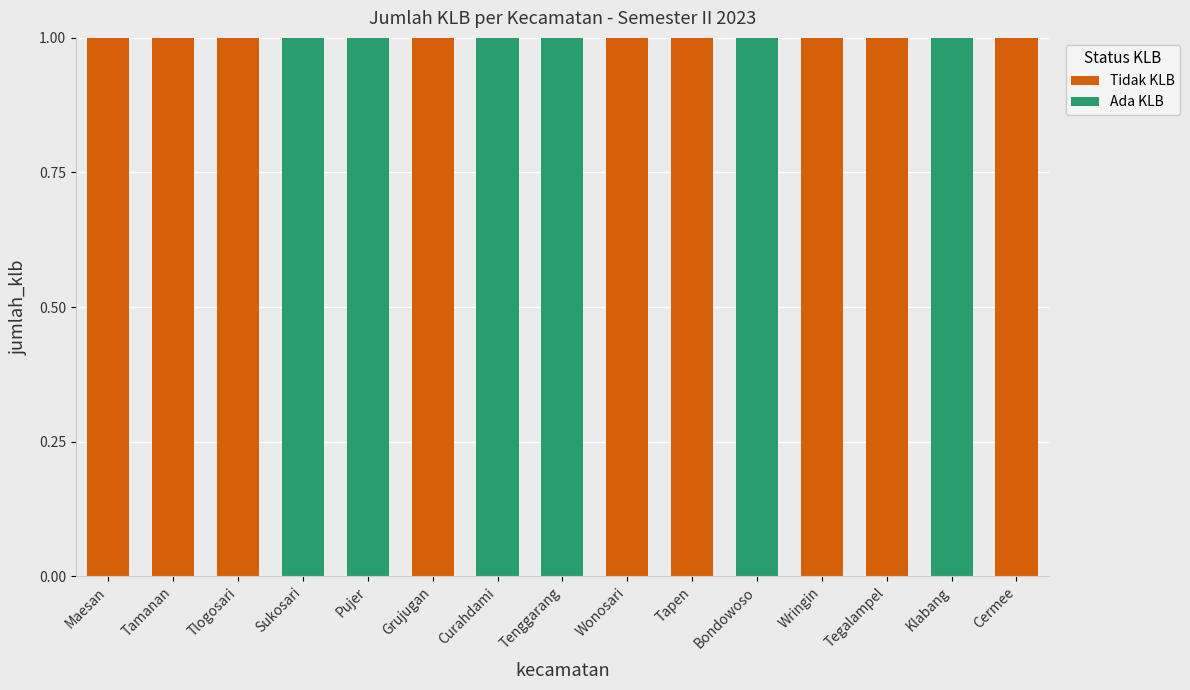

What is the total value across all series at Tapen?

1